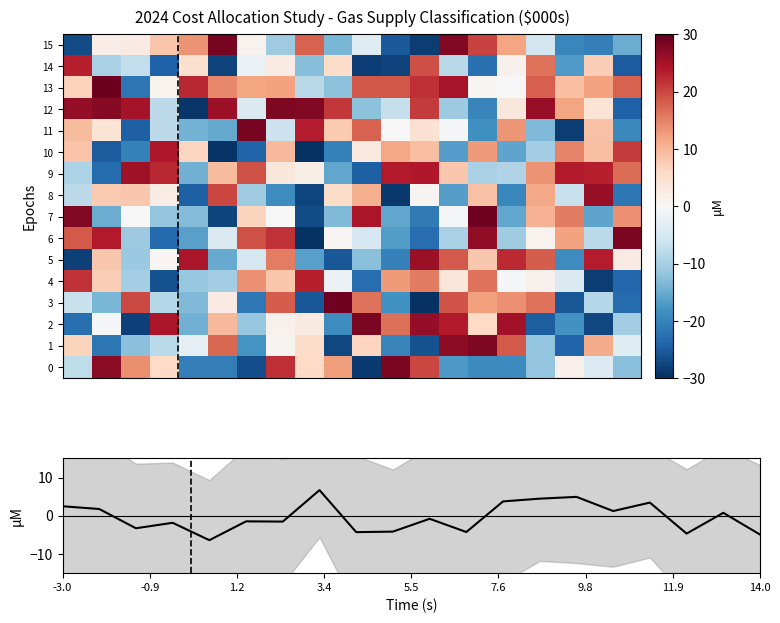

What is the maximum value shown in the chart?

29.4